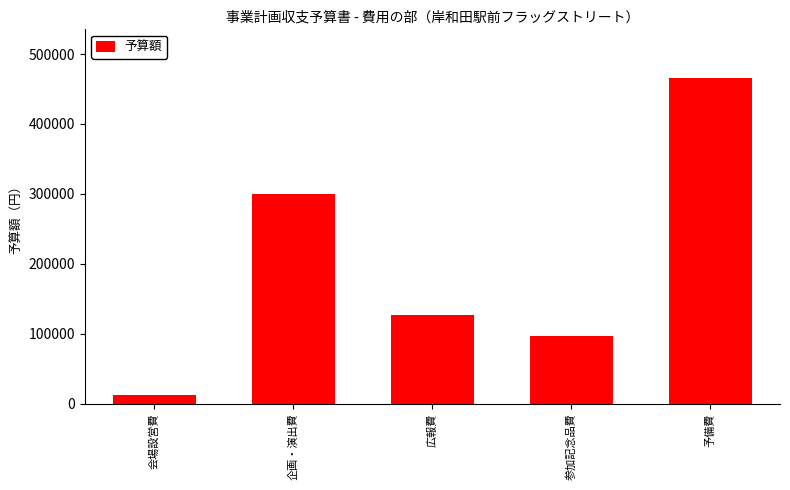

Which label corresponds to the smallest value in the chart?

会場設営費